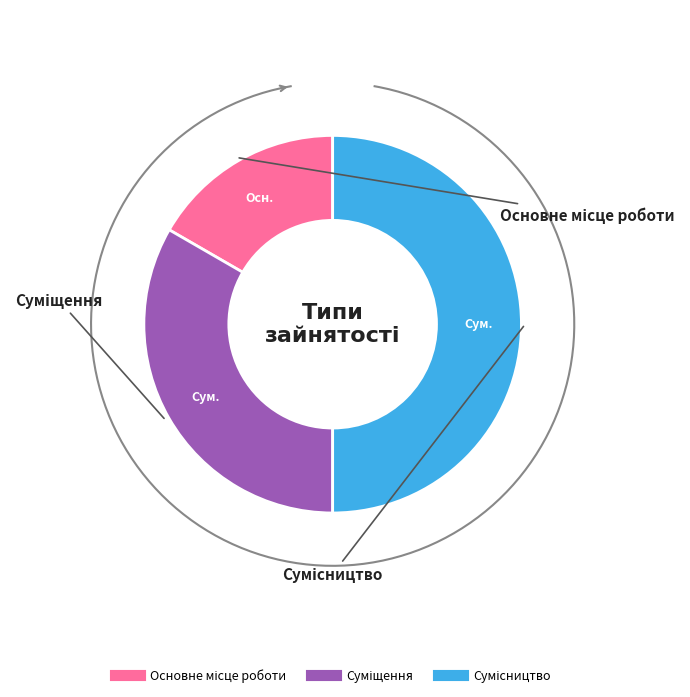

Count the number of slices in the pie.

3